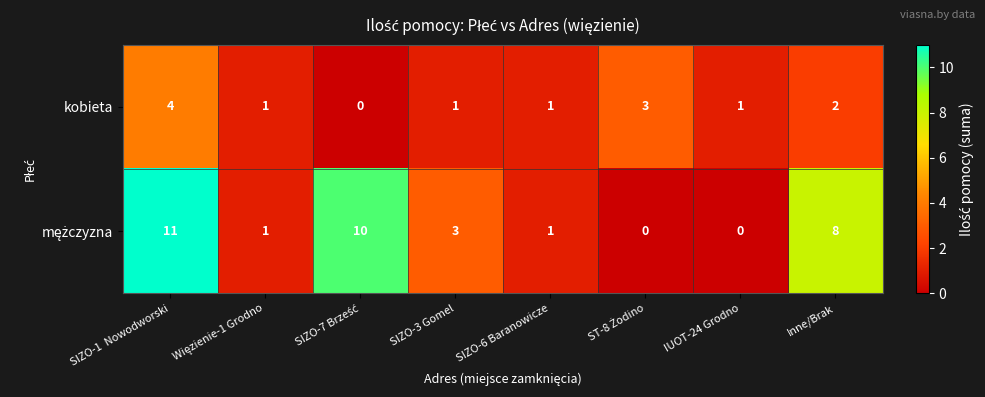

At which category does the chart reach its peak across all series?

SIZO-1  Nowodworski